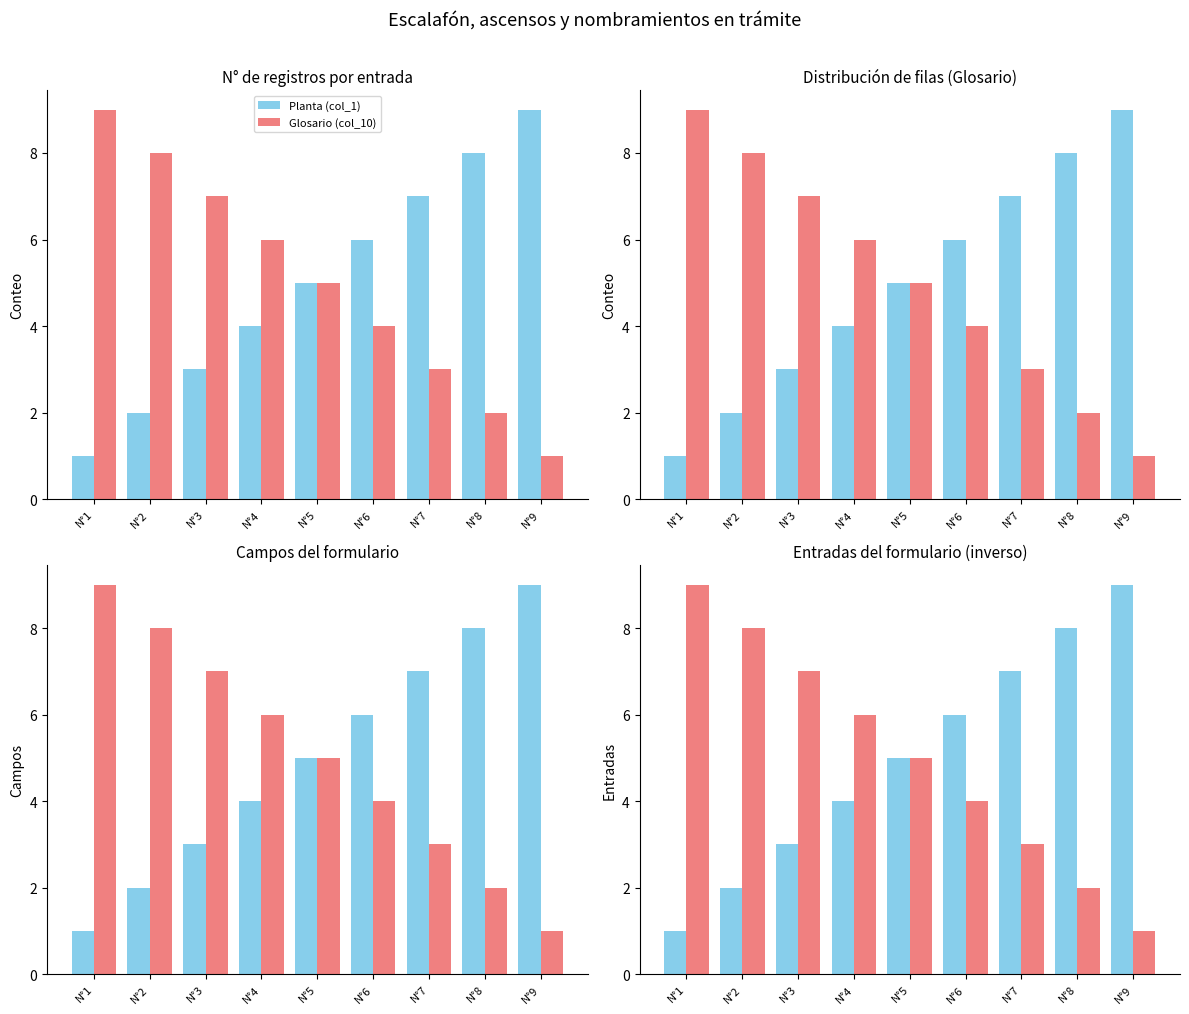

What is the approximate value of Glosario (col_10) at N°1?

9